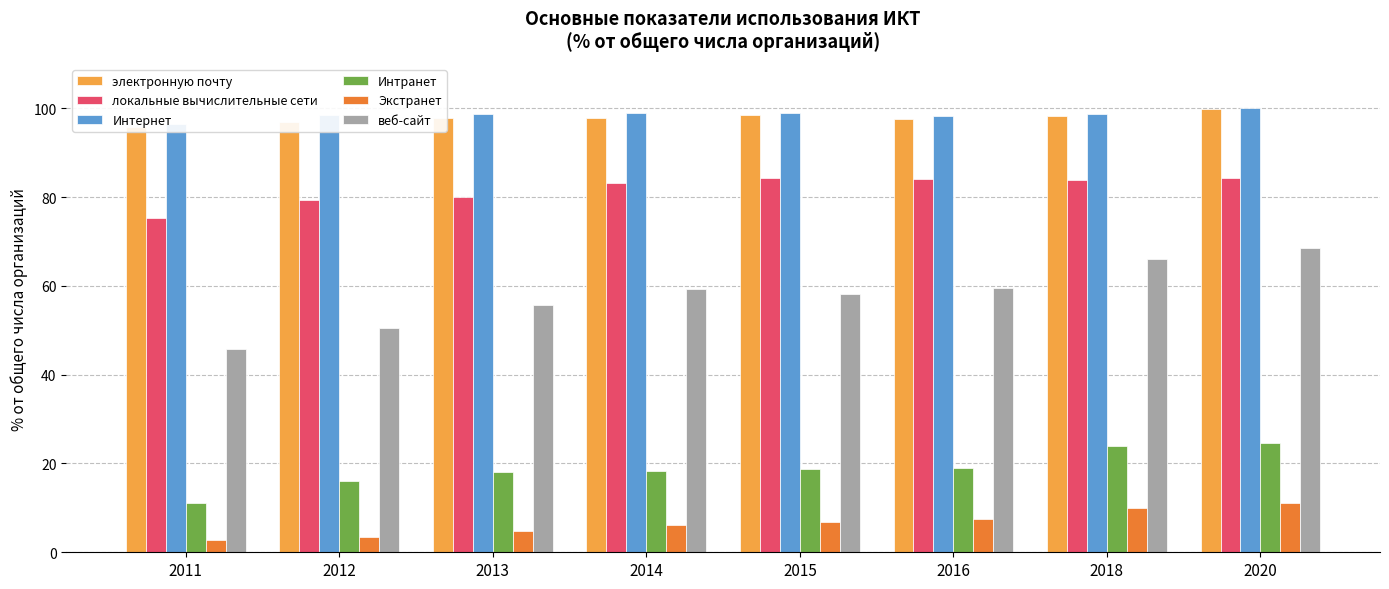

The value of веб-сайт at 2014 is 97.3. True or false?

False